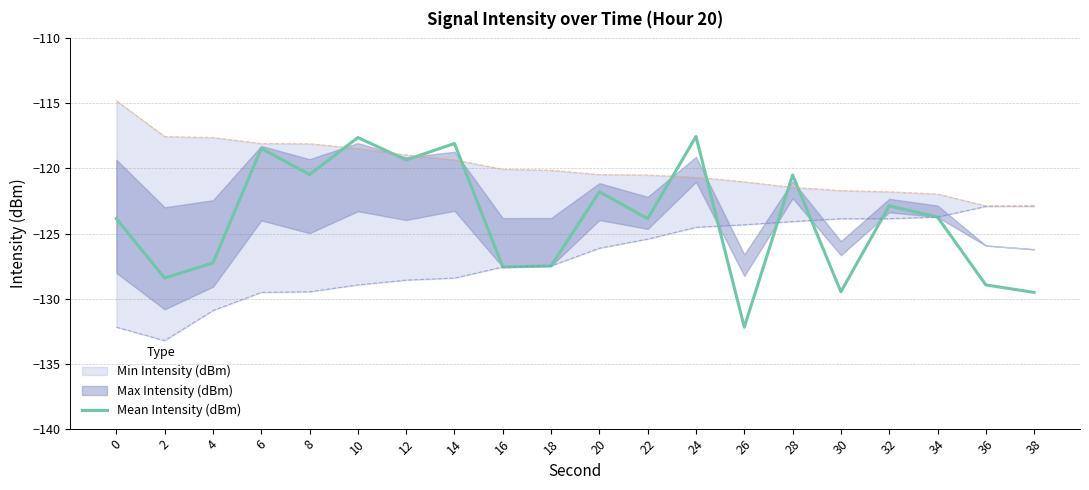

What is the value of the 2nd point from the left?

-128.4